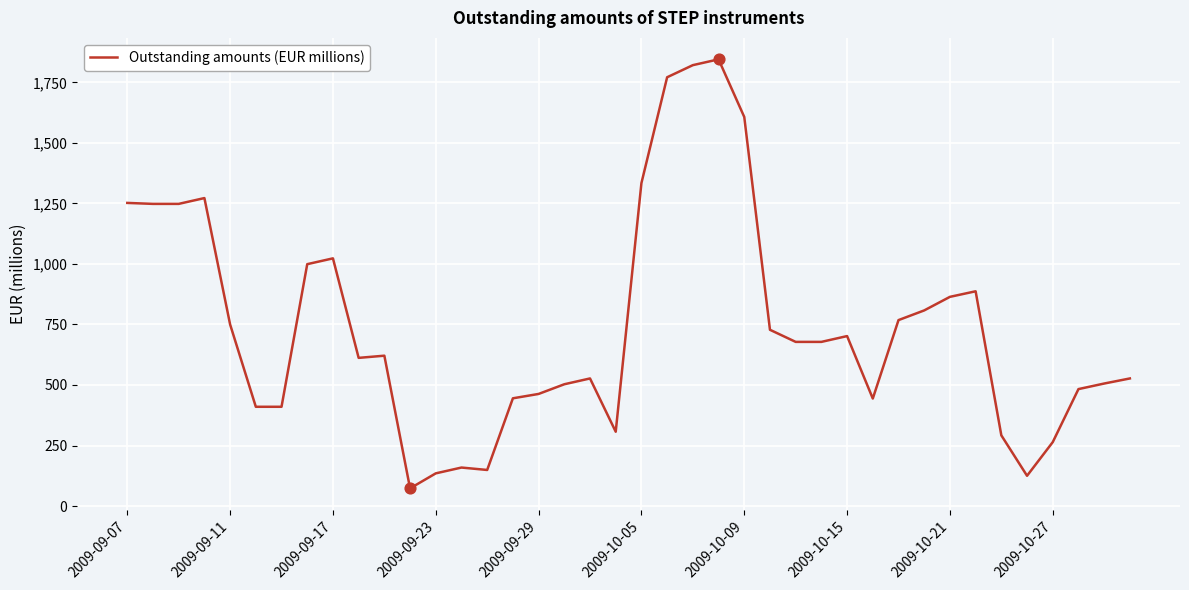

What is the difference between the maximum and minimum values?

1772